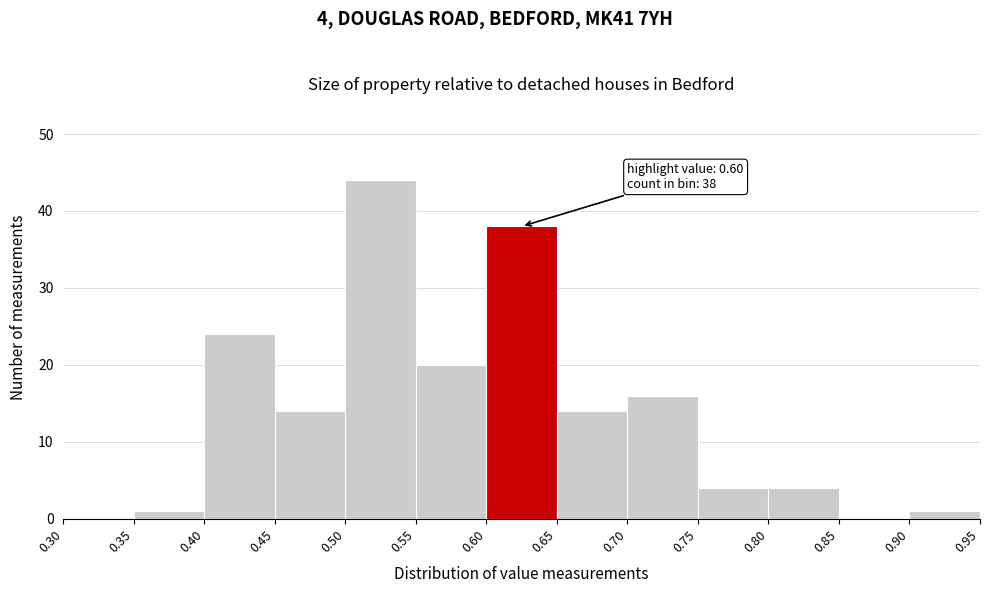

Over which range of the x-axis is the bar tallest?

0.50 to 0.55